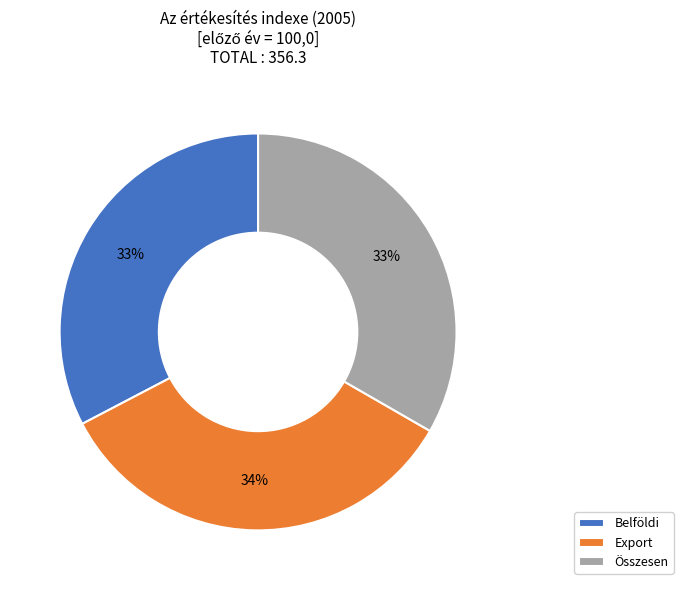

Which slice is the largest?

Export